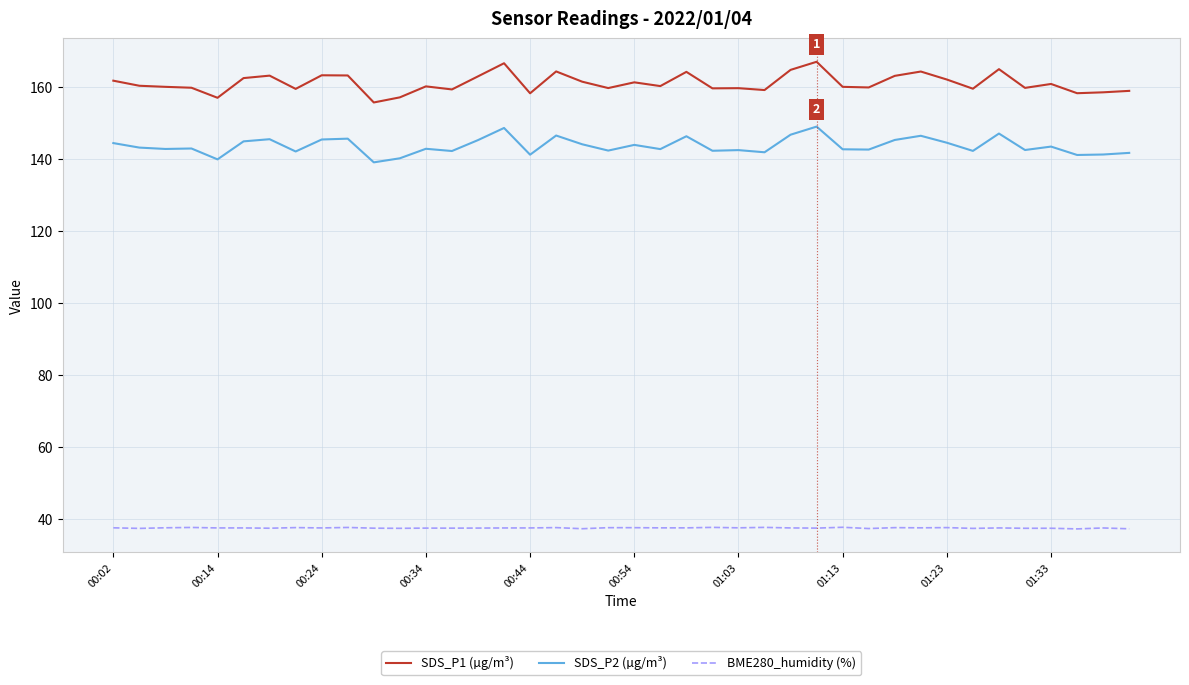

True or false: BME280_humidity (%) and SDS_P1 (µg/m³) cross at least once.

False